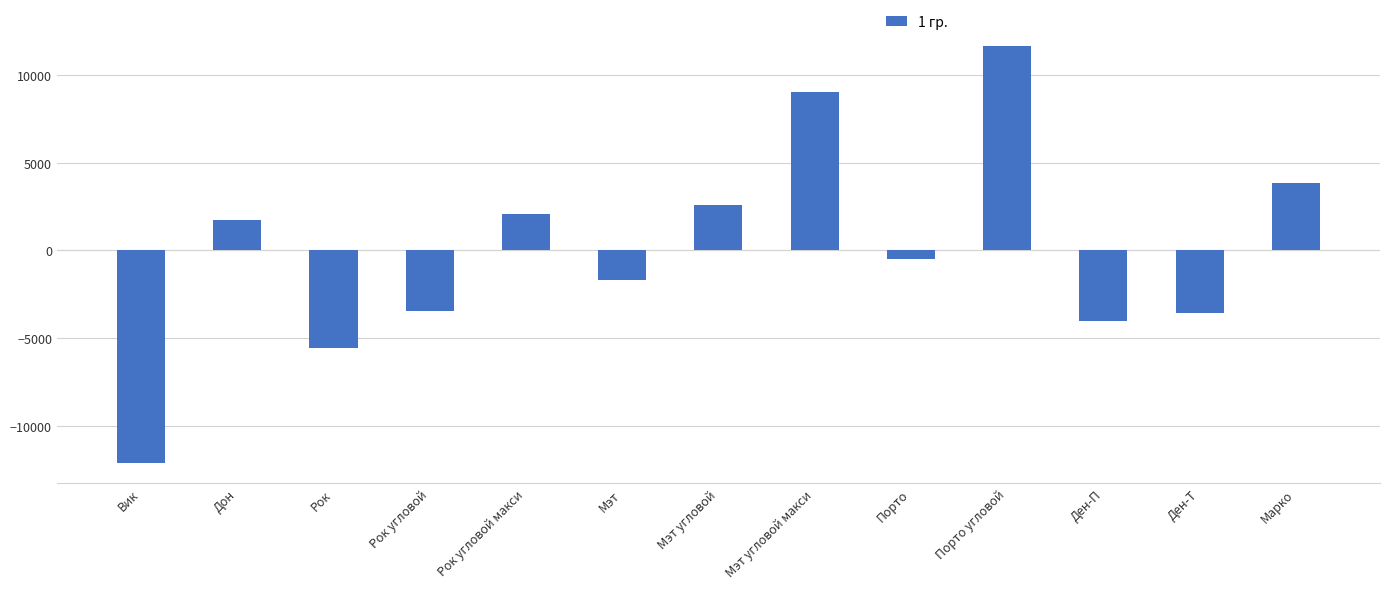

What is the label of the 6th bar from the left?

Мэт